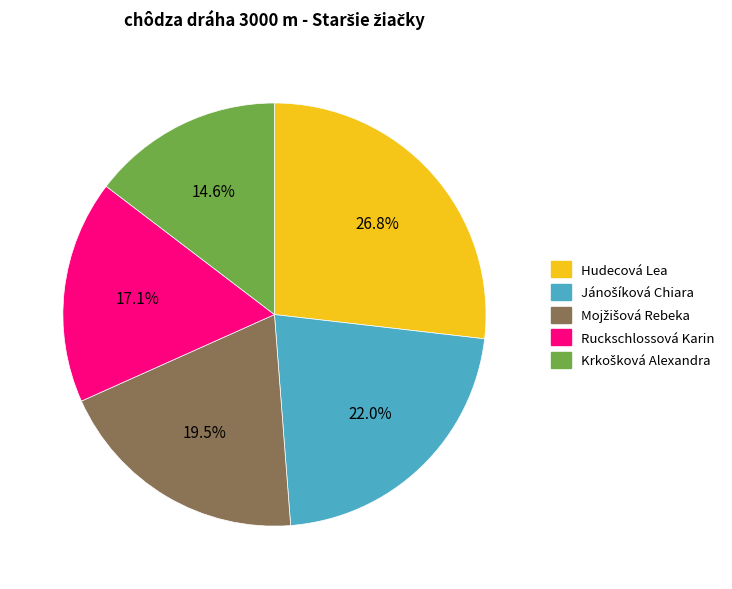

Which slice is the largest?

Hudecová Lea